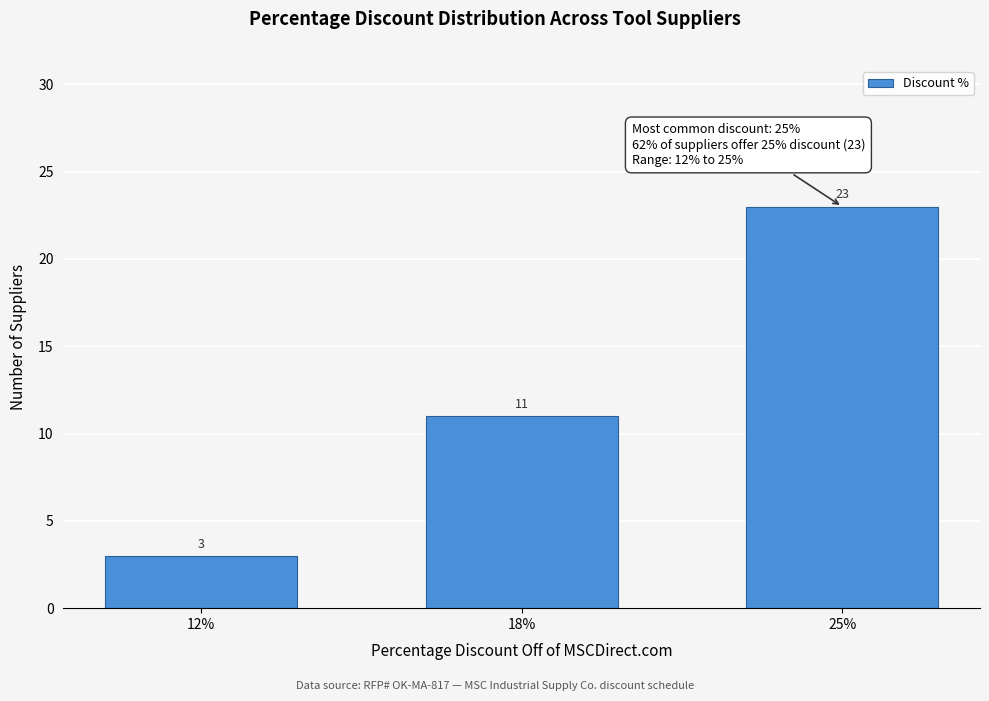

Reading left to right, what are all the values shown in this chart?

12%=3	18%=11	25%=23